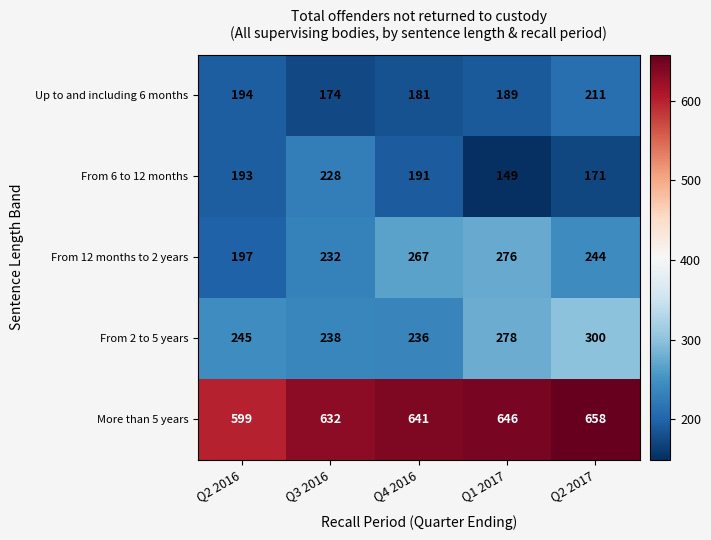

Which label corresponds to the largest value in the chart?

Q2 2017